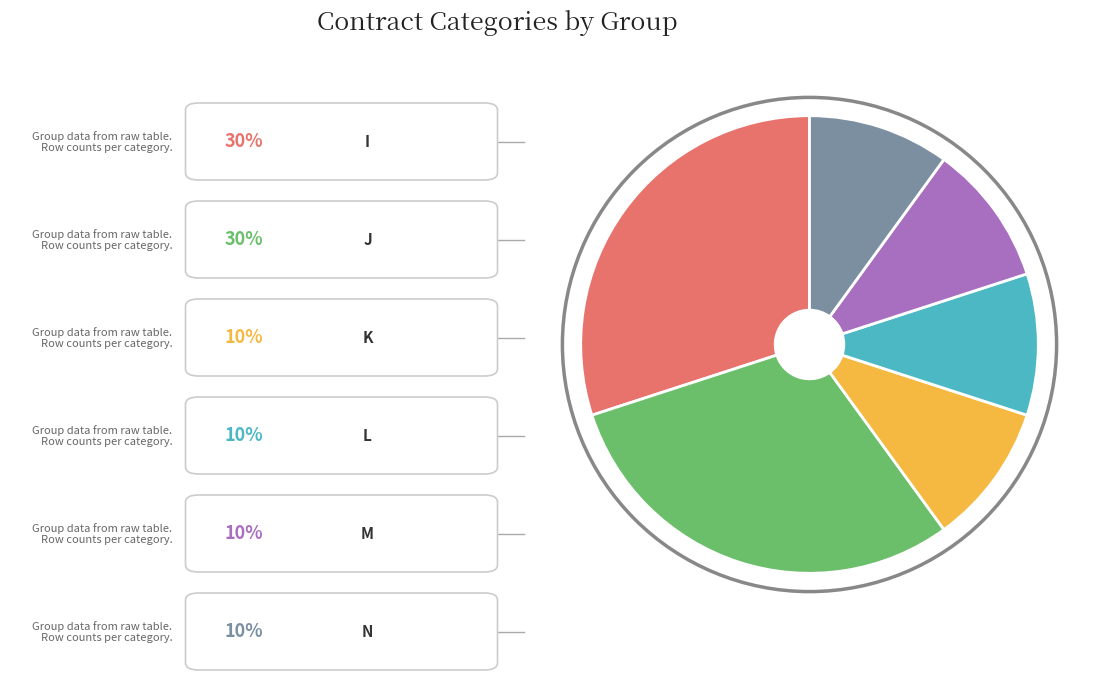

Does any single category account for the majority?

No